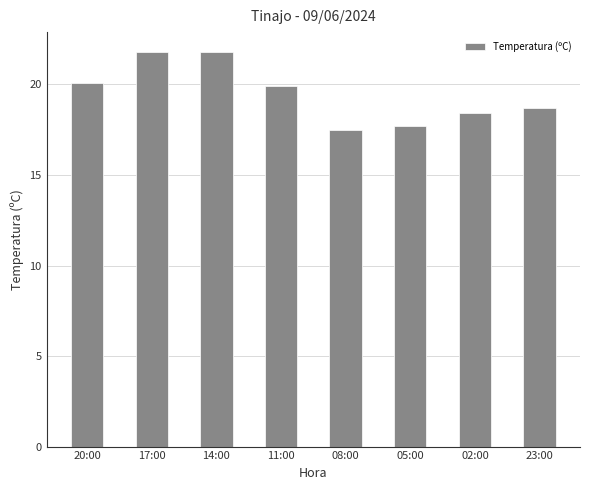

What is the value of the 8th bar from the left?

18.7